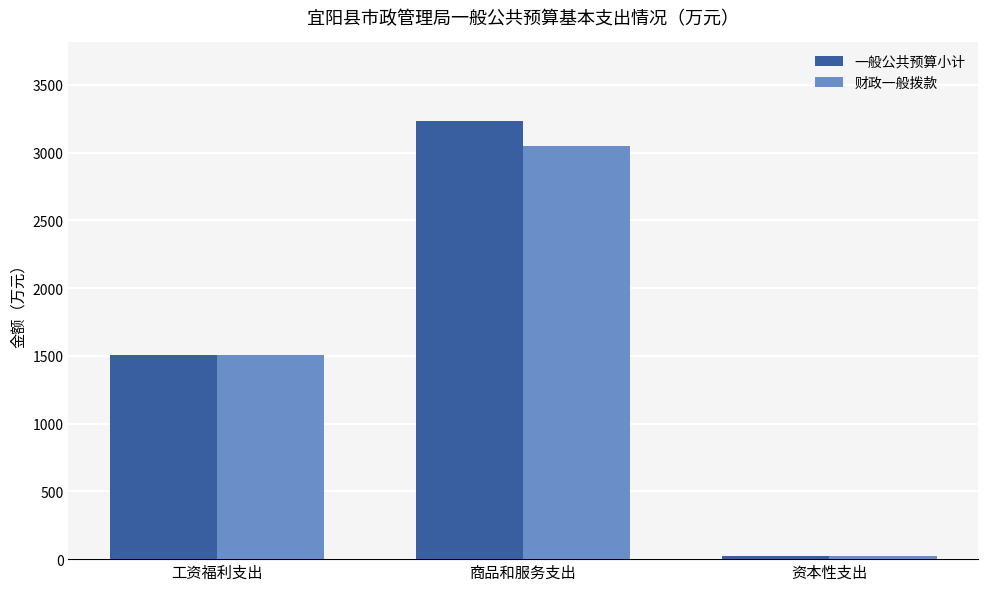

How many groups of bars are there?

3